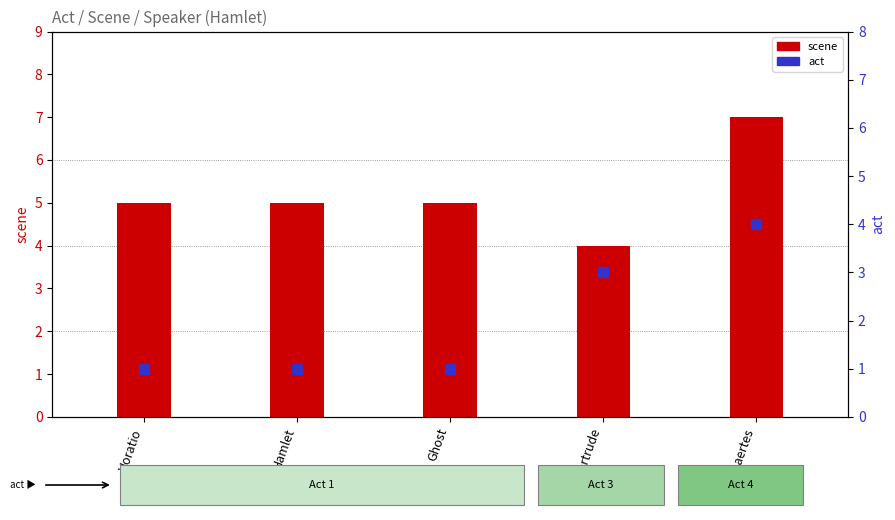

At how many categories does at least one series exceed 4?

4